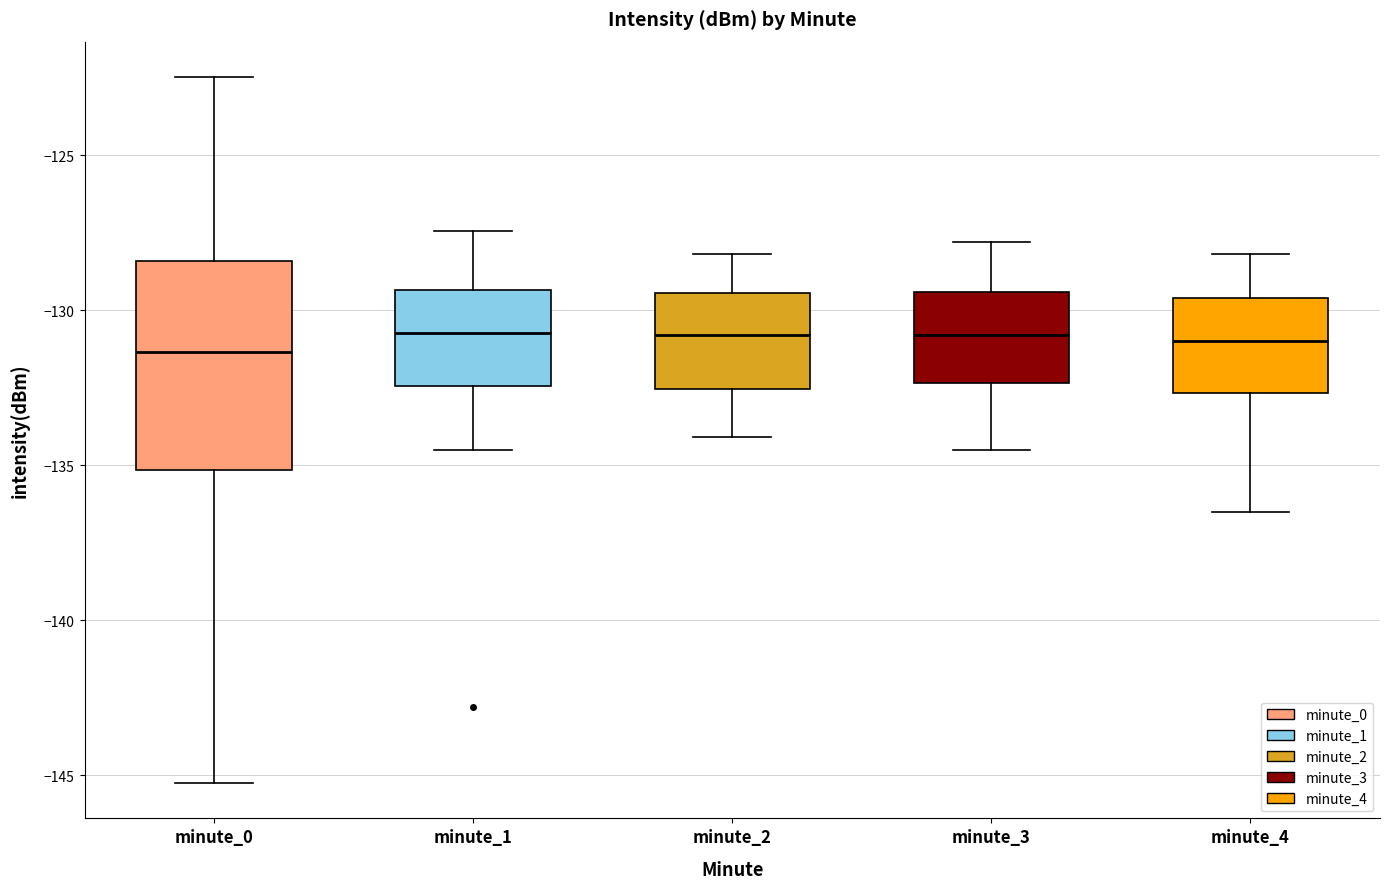

Reading left to right, transcribe this box plot: for each box, give where its median line is, the range the box spans, and where its two whiskers end, as read against the y-axis. The values are not printed on the chart, so give them approximately, as read against the axis.

minute_0: median -131.5, box -135.0 to -128.5, whiskers -145.5 to -122.5
minute_1: median -130.5, box -132.5 to -129.5, whiskers -134.5 to -127.5
minute_2: median -131.0, box -132.5 to -129.5, whiskers -134.0 to -128.0
minute_3: median -131.0, box -132.5 to -129.5, whiskers -134.5 to -128.0
minute_4: median -131.0, box -132.5 to -129.5, whiskers -136.5 to -128.0